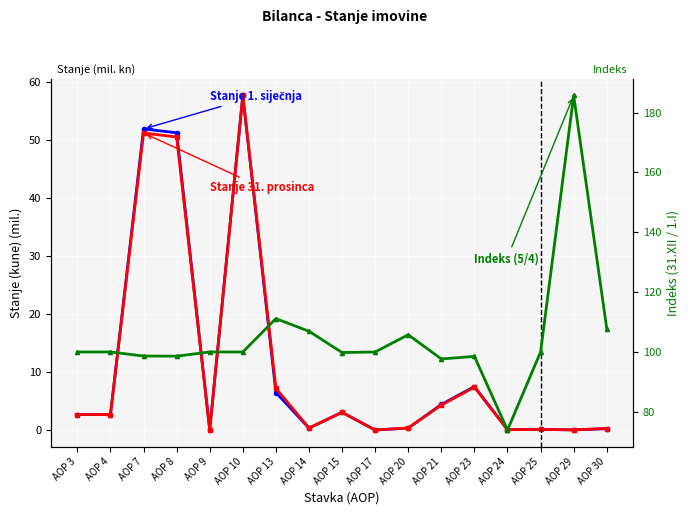

True or false: Stanje 1. siječnja has a value of 0.2 at AOP 30.

True